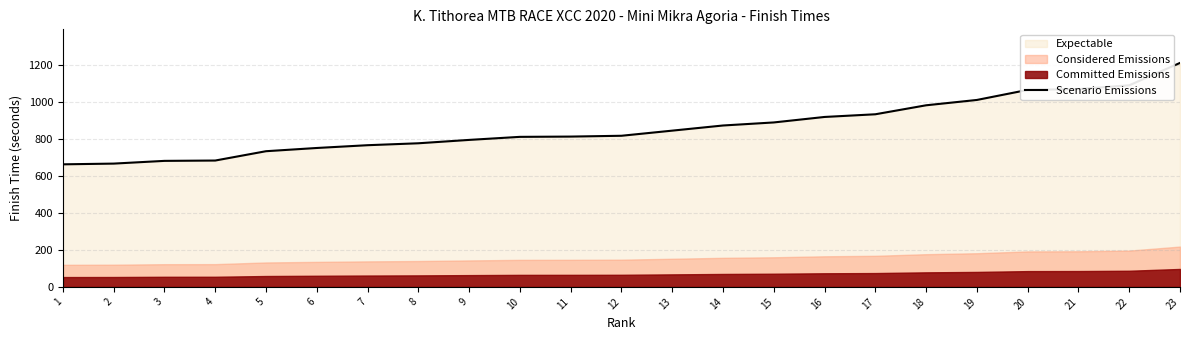

The chart shows a value of 597.7 at 18. True or false?

False